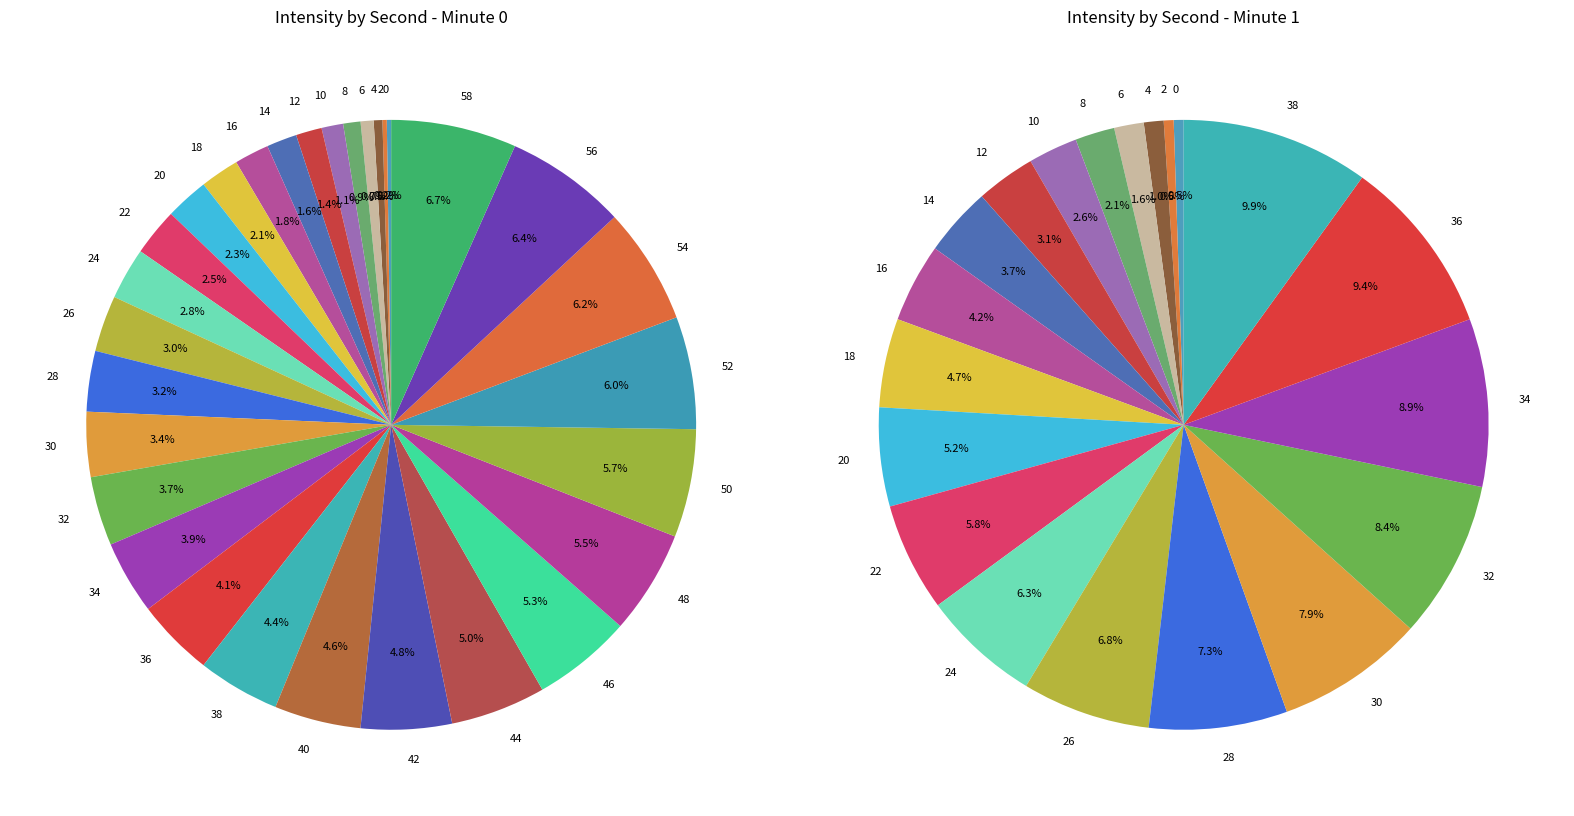

To the nearest percent, what is the combined percentage of 4 and 8?

1%